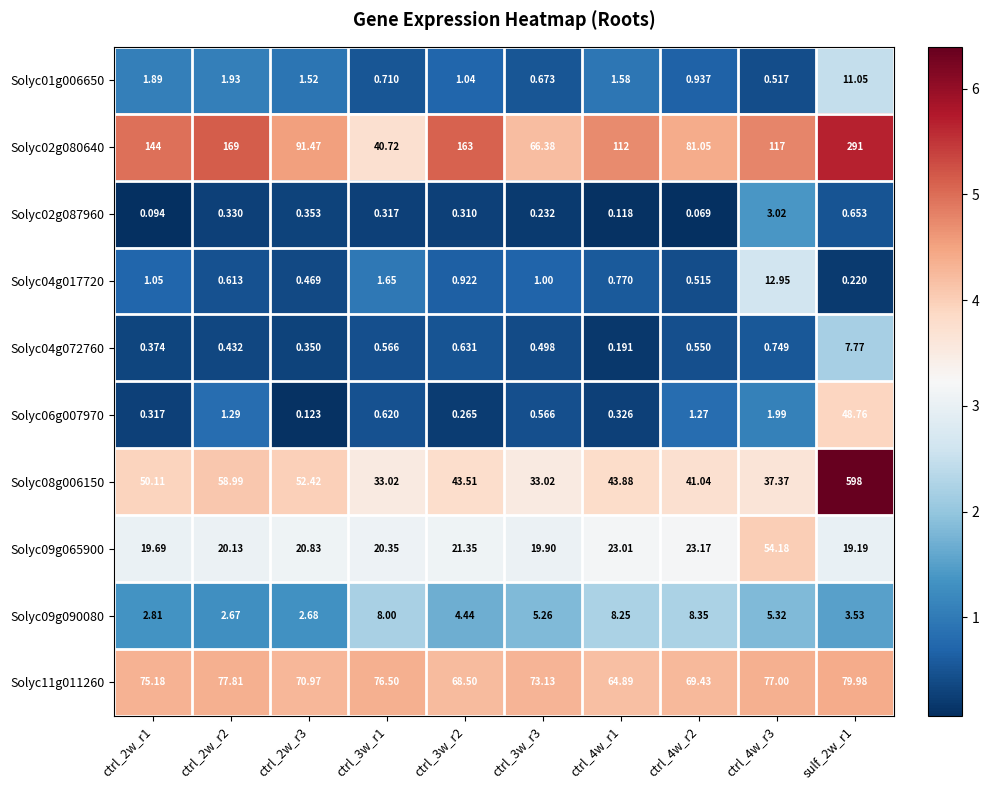

List the series in order of their peak value, highest first.

Solyc08g006150, Solyc02g080640, Solyc11g011260, Solyc09g065900, Solyc06g007970, Solyc04g017720, Solyc01g006650, Solyc09g090080, Solyc04g072760, Solyc02g087960